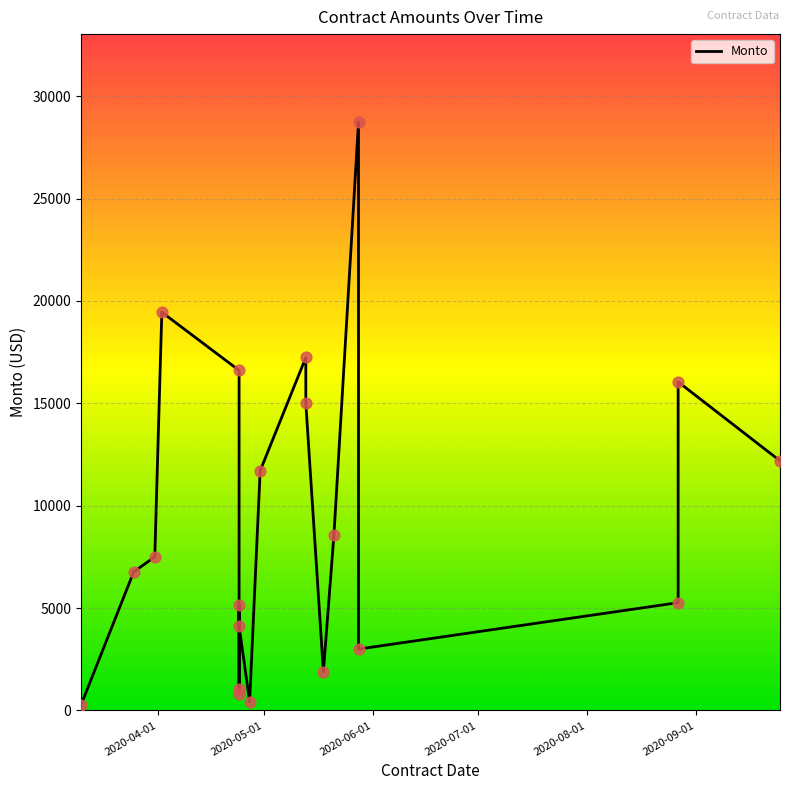

Which has a higher value, 2020-06-01 or 9?

2020-06-01